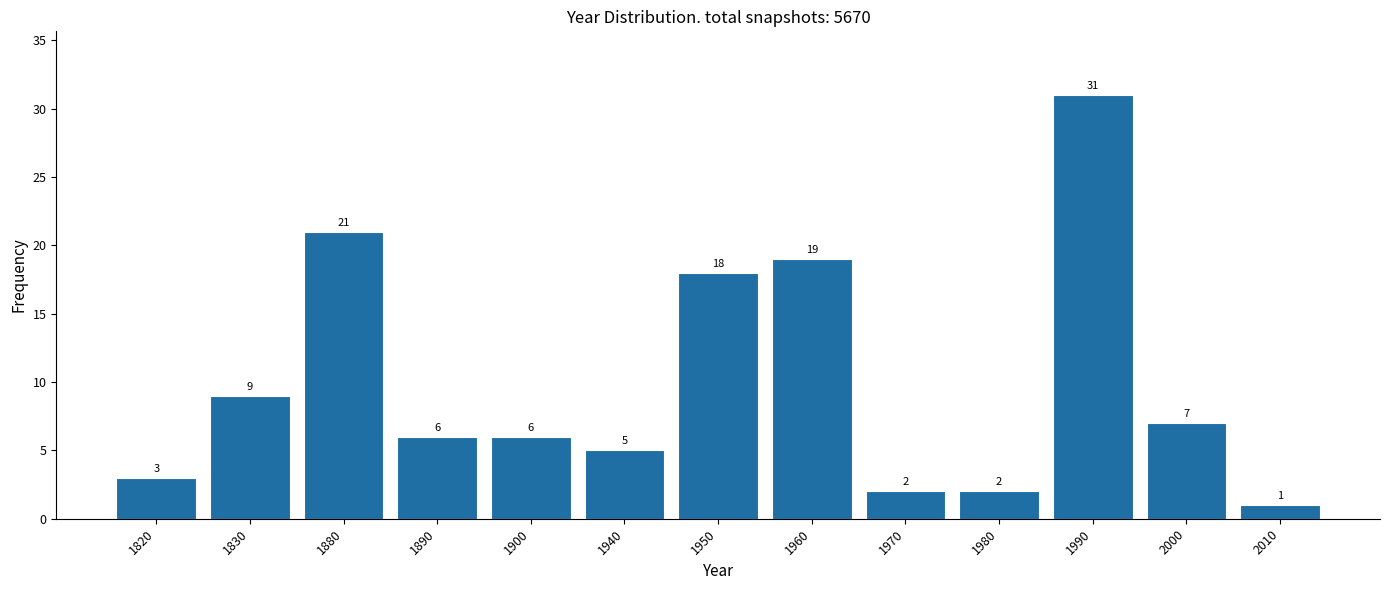

Reading left to right, what are all the values shown in this chart?

1820=3	1830=9	1880=21	1890=6	1900=6	1940=5	1950=18	1960=19	1970=2	1980=2	1990=31	2000=7	2010=1